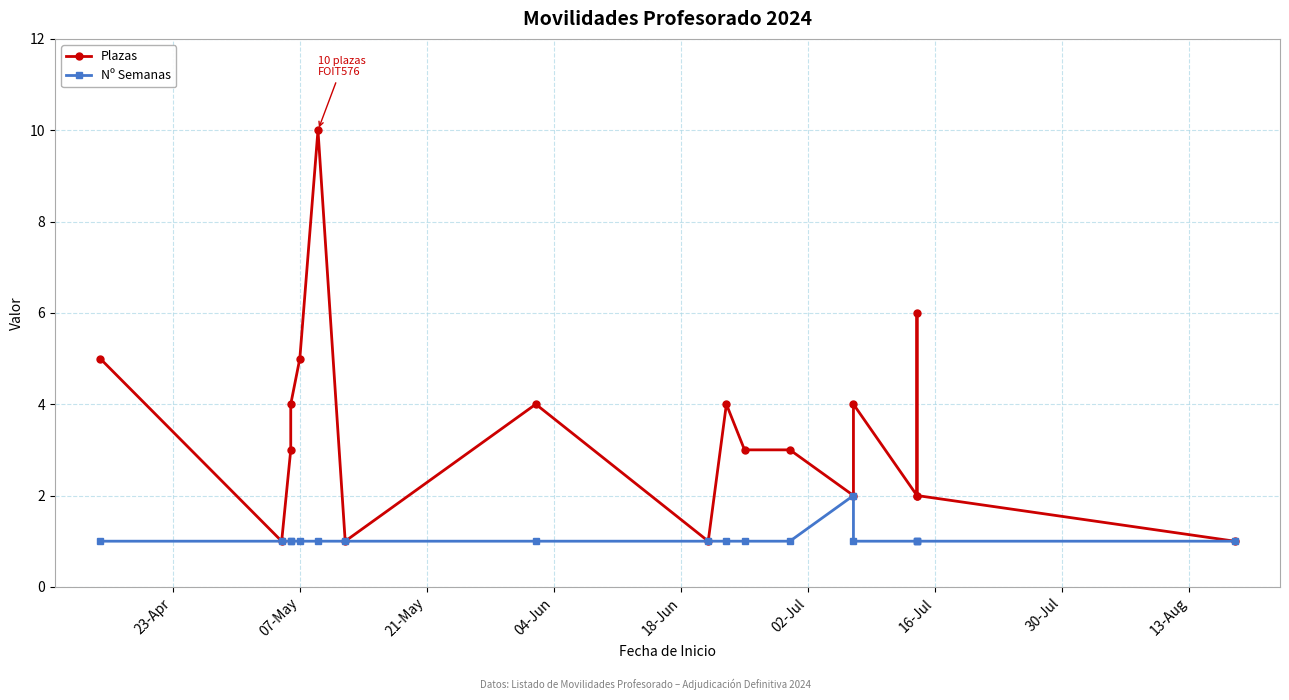

List the series in order of their overall mean, highest first.

Plazas, Nº Semanas